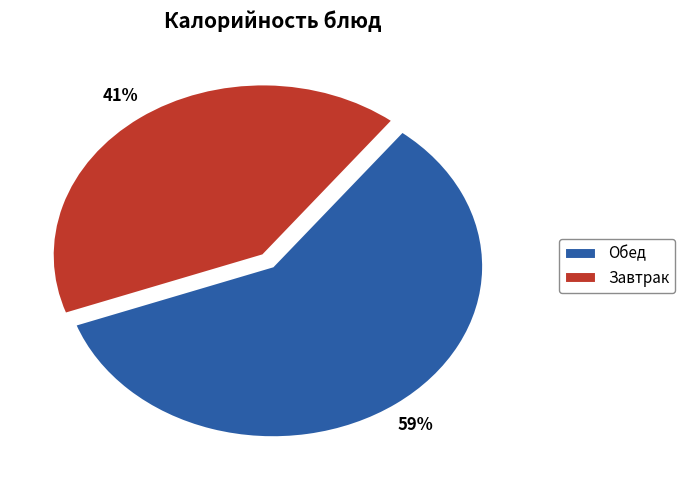

To the nearest percent, what is the average slice percentage?

50%